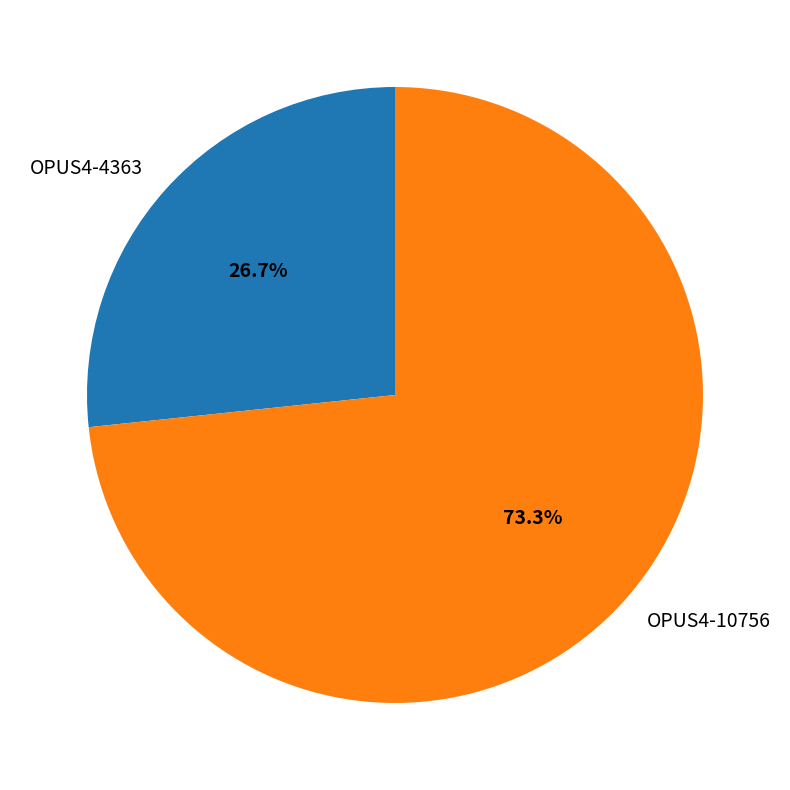

Is there any slice that represents more than half of the pie?

Yes